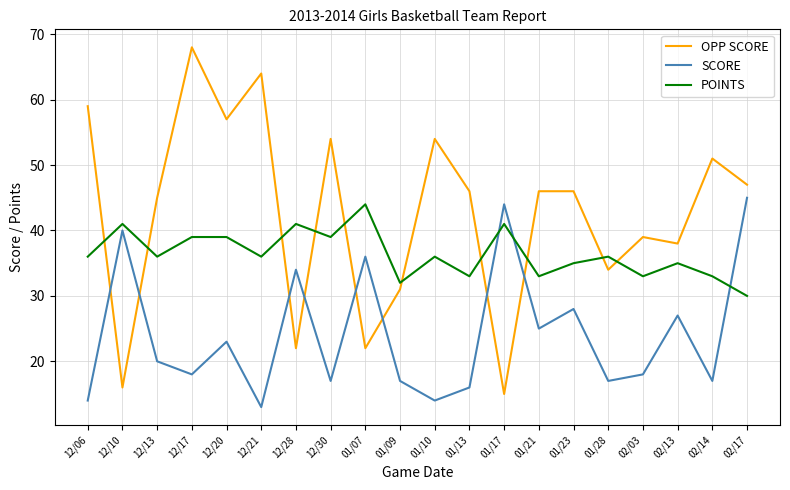

Count the number of categories in the chart.

20